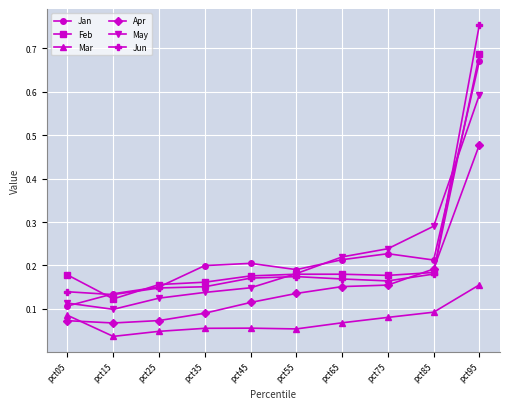

Between which two adjacent categories do Jun and May first intersect?

pct45 and pct55